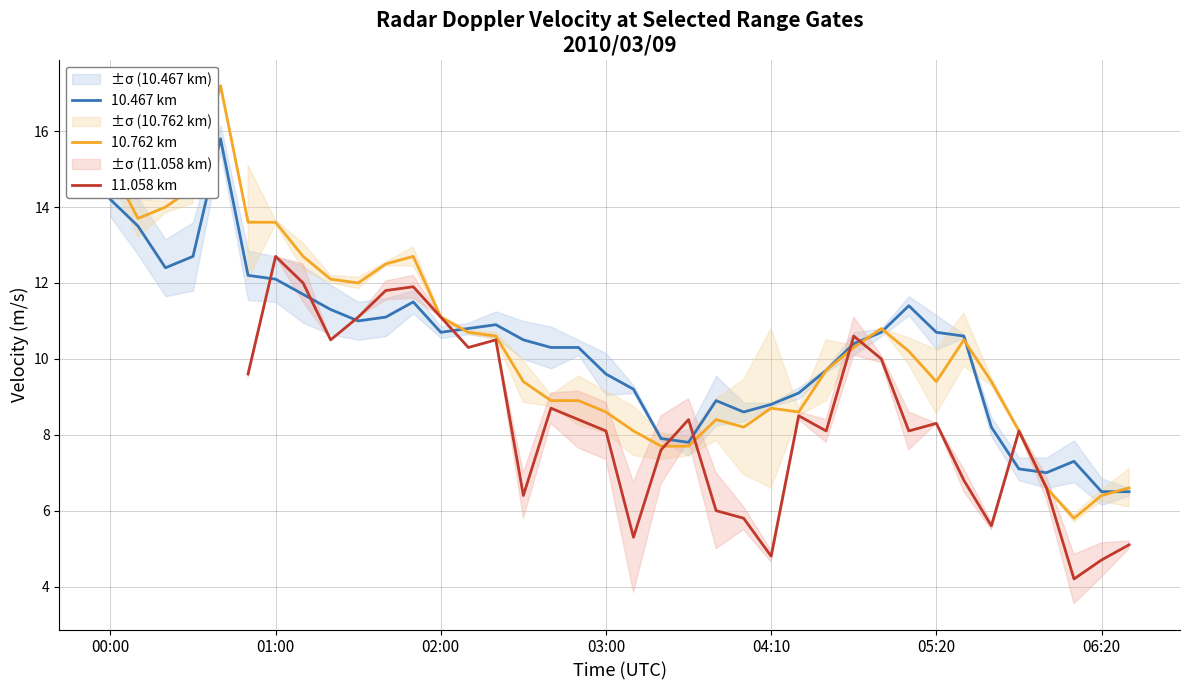

Is the value of 10.467 km at 14 greater than the value of 10.762 km at 7?

No